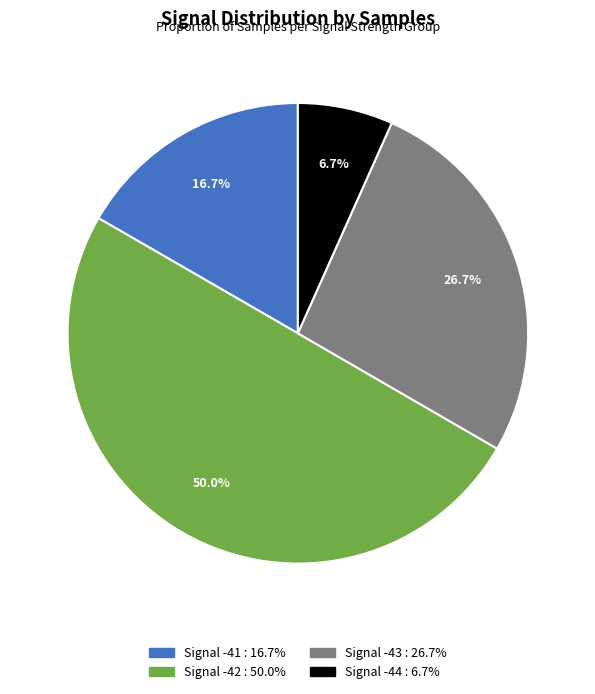

Does any single category account for the majority?

No